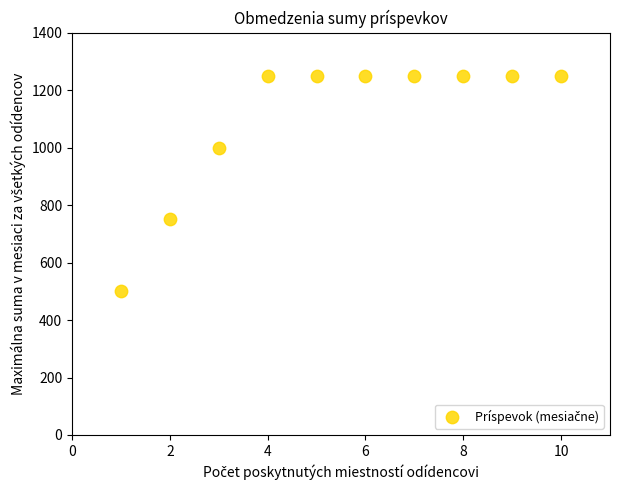

What is the average Y value?

1100